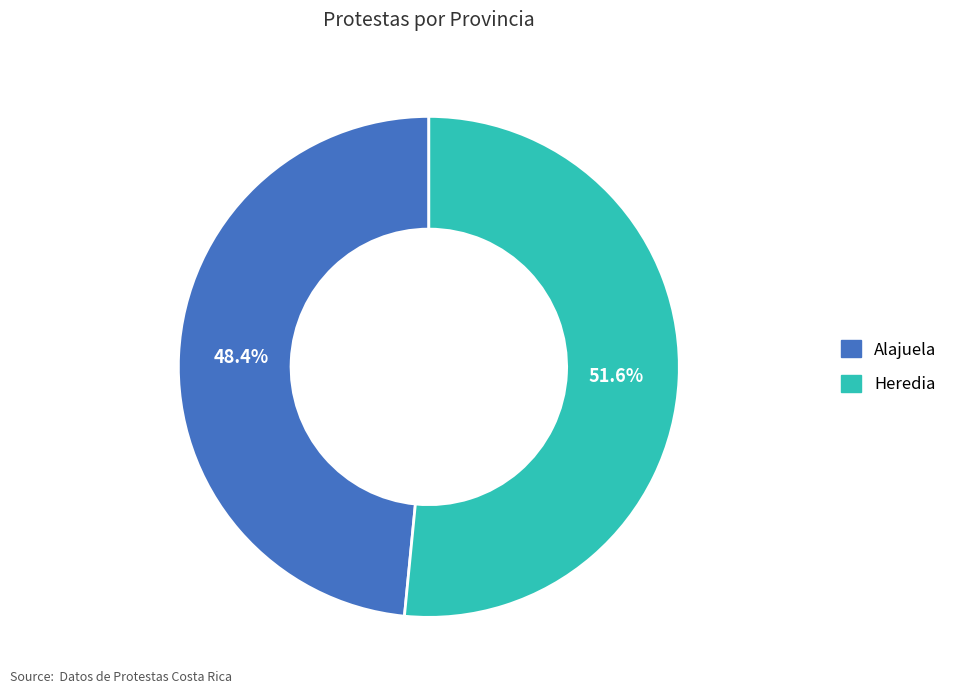

What is the total percentage of Alajuela and Heredia?

100.0%